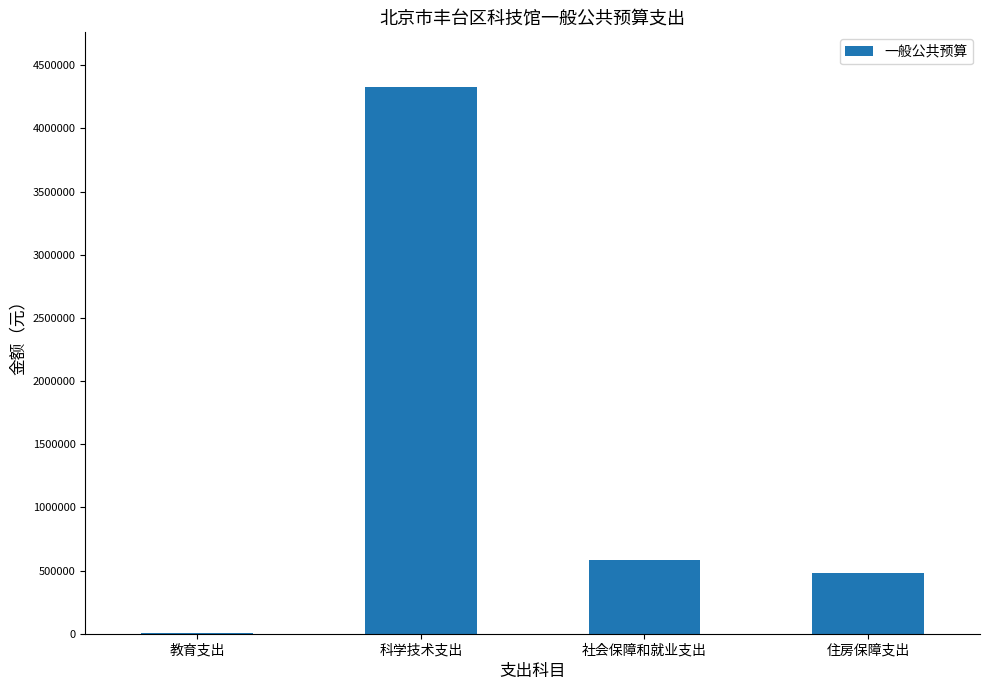

How many distinct data groups are displayed?

1